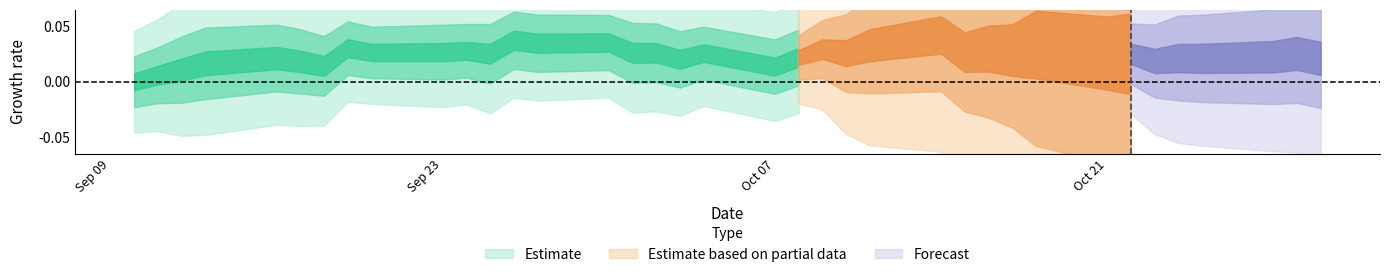

Does the chart have visible grid lines?

No